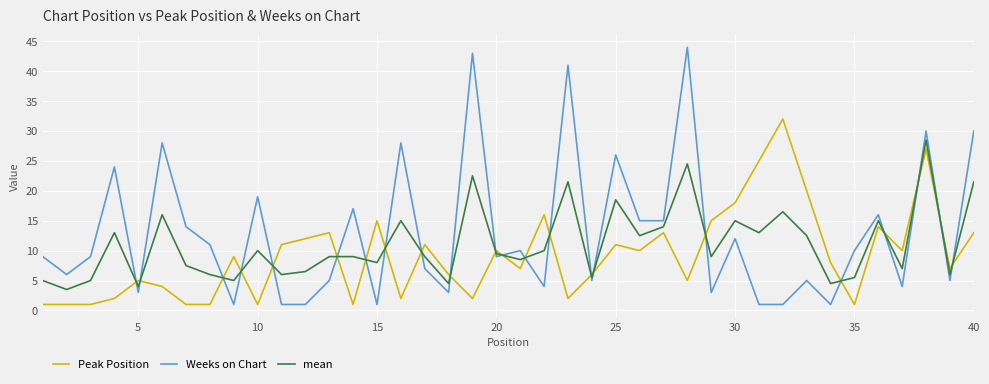

After their last crossing, which series has the higher values: Peak Position or Weeks on Chart?

Weeks on Chart